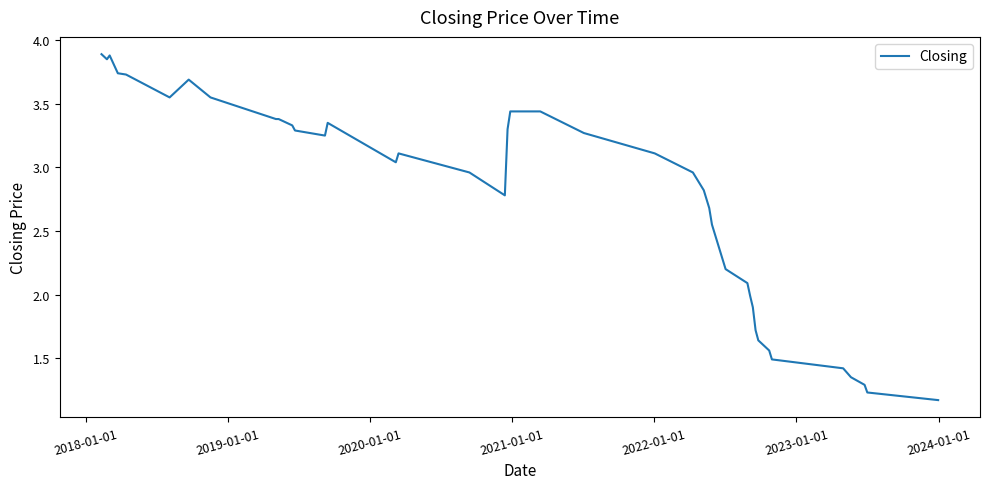

What is the difference between the maximum and minimum values?

2.7